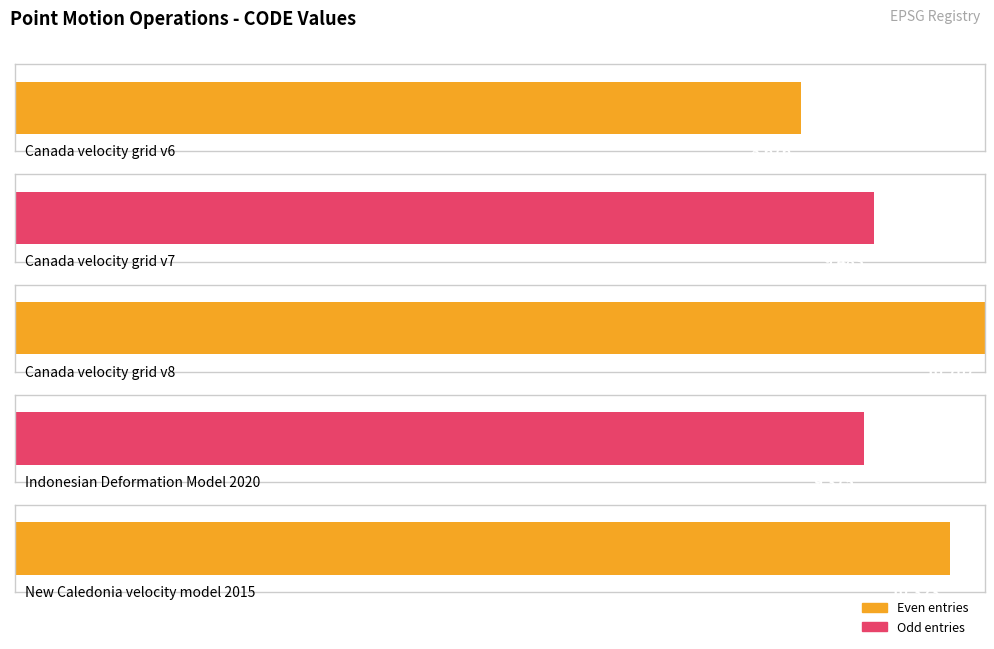

What is the ratio of the value at Canada velocity grid v8 to the value at Canada velocity grid v7?

1.1